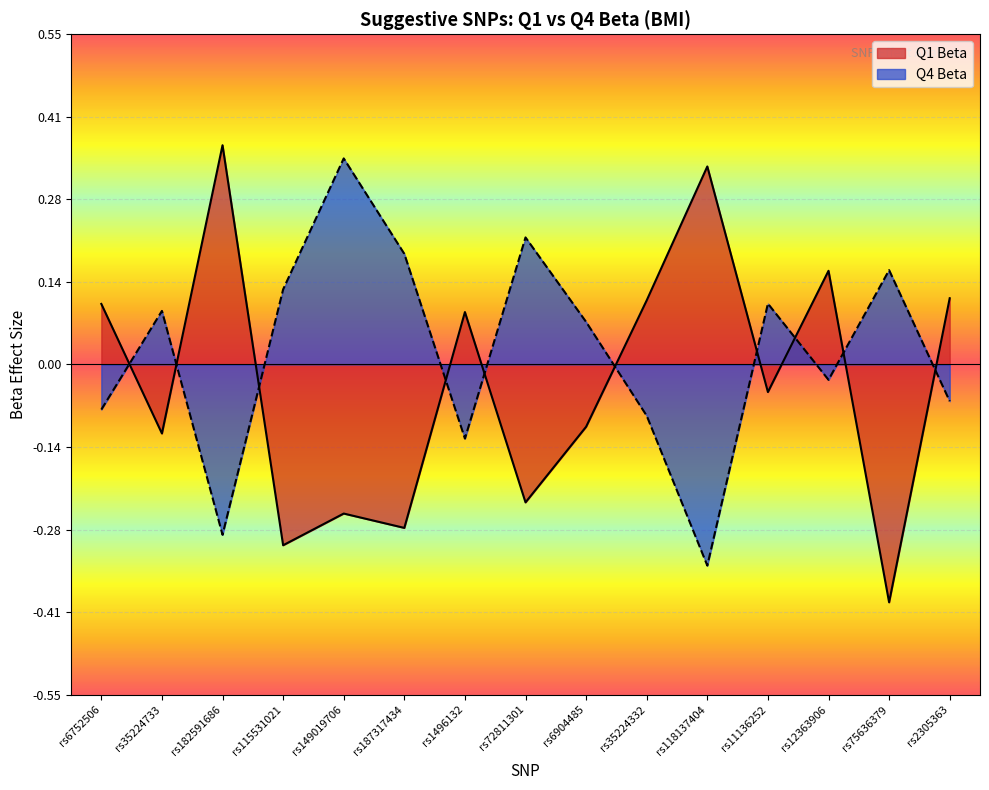

Is the value of Q1 Beta at rs182591686 greater than the value of Q4 Beta at rs187317434?

Yes